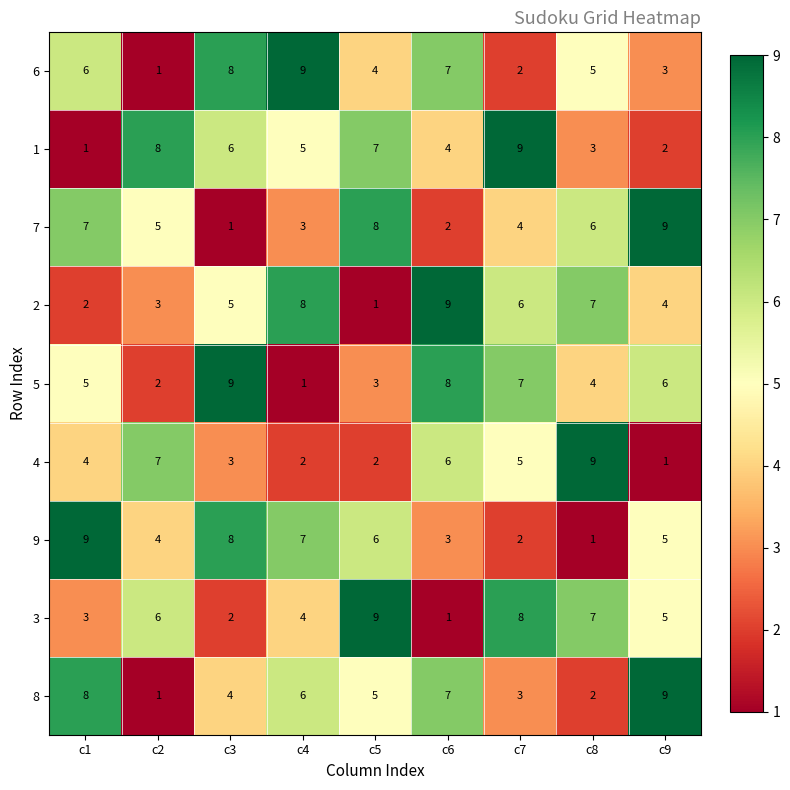

Where does the 6 series first go above 5?

c1